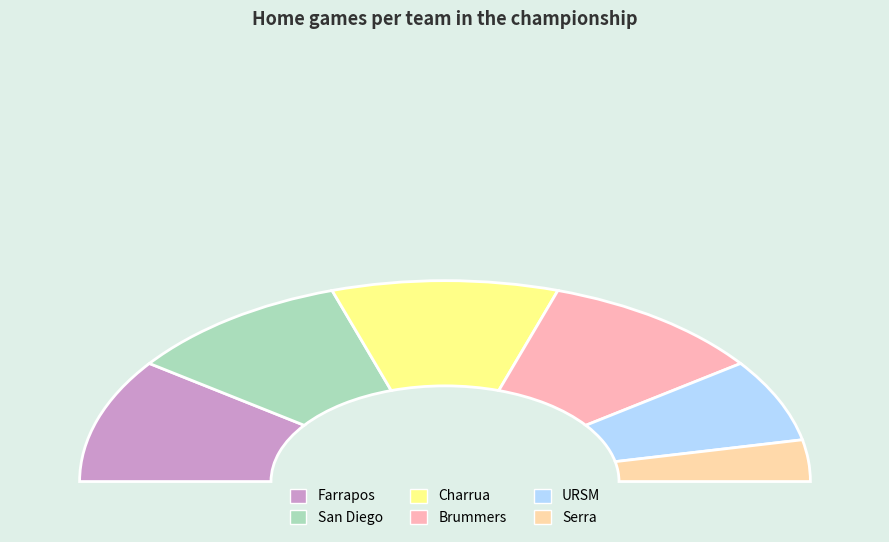

How many segments does this pie chart have?

6